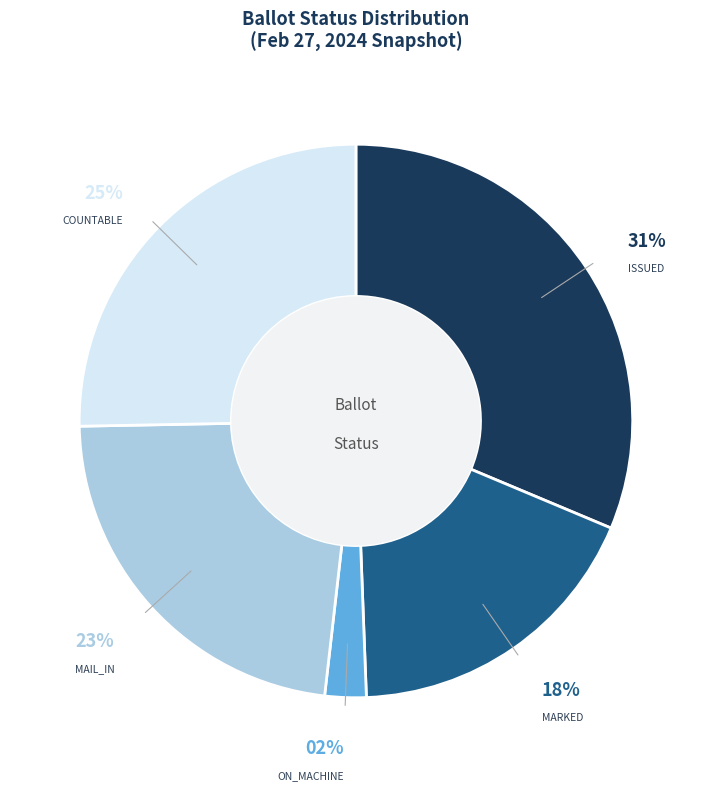

To the nearest percent, what is the average slice percentage?

20%